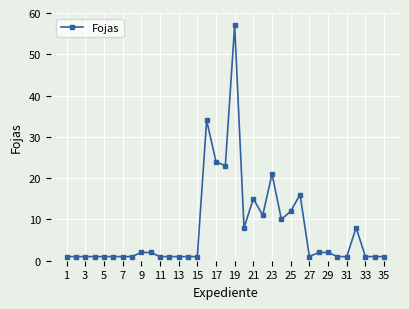

What is the average value?

8